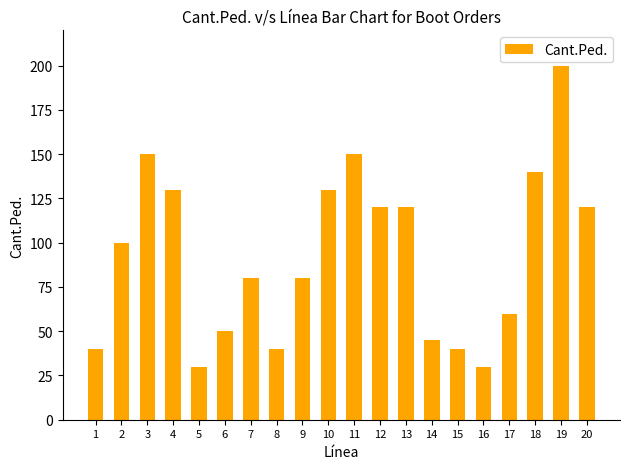

Does the chart contain any negative values?

No